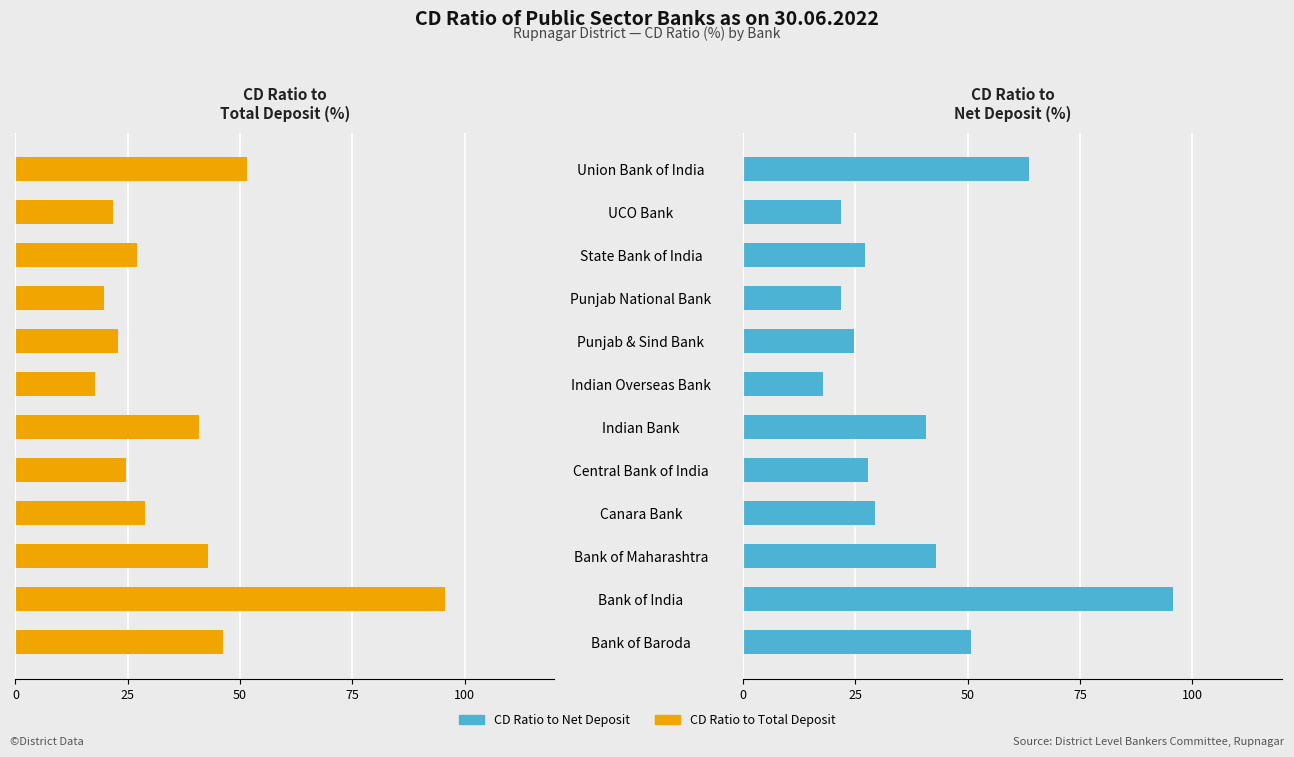

List the series in order of their peak value, lowest first.

CD Ratio to Total Deposit, CD Ratio to Net Deposit